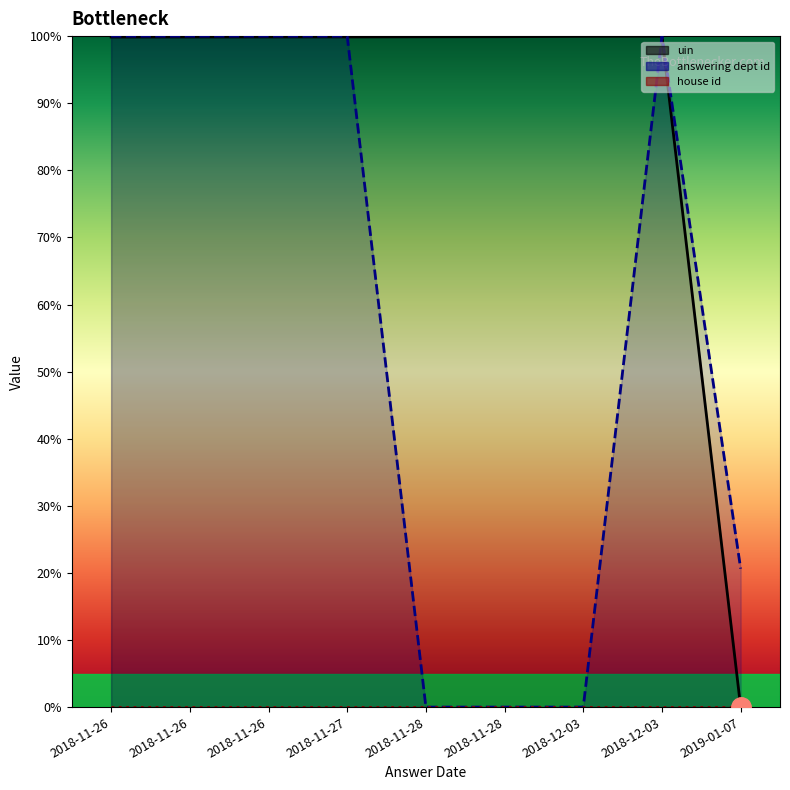

Does the chart have visible grid lines?

No